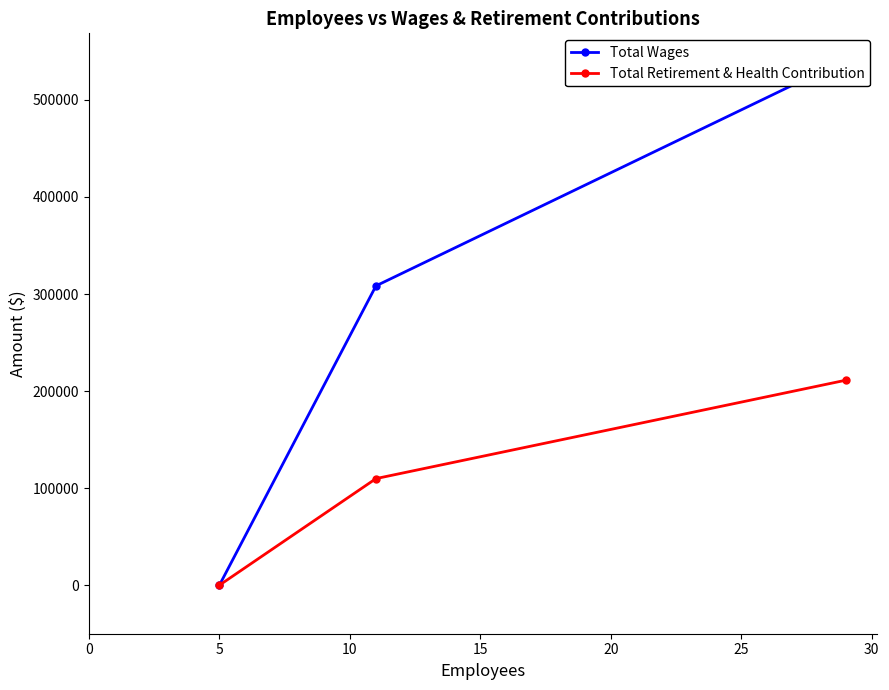

What is the highest value of the Total Retirement & Health Contribution series?

211149